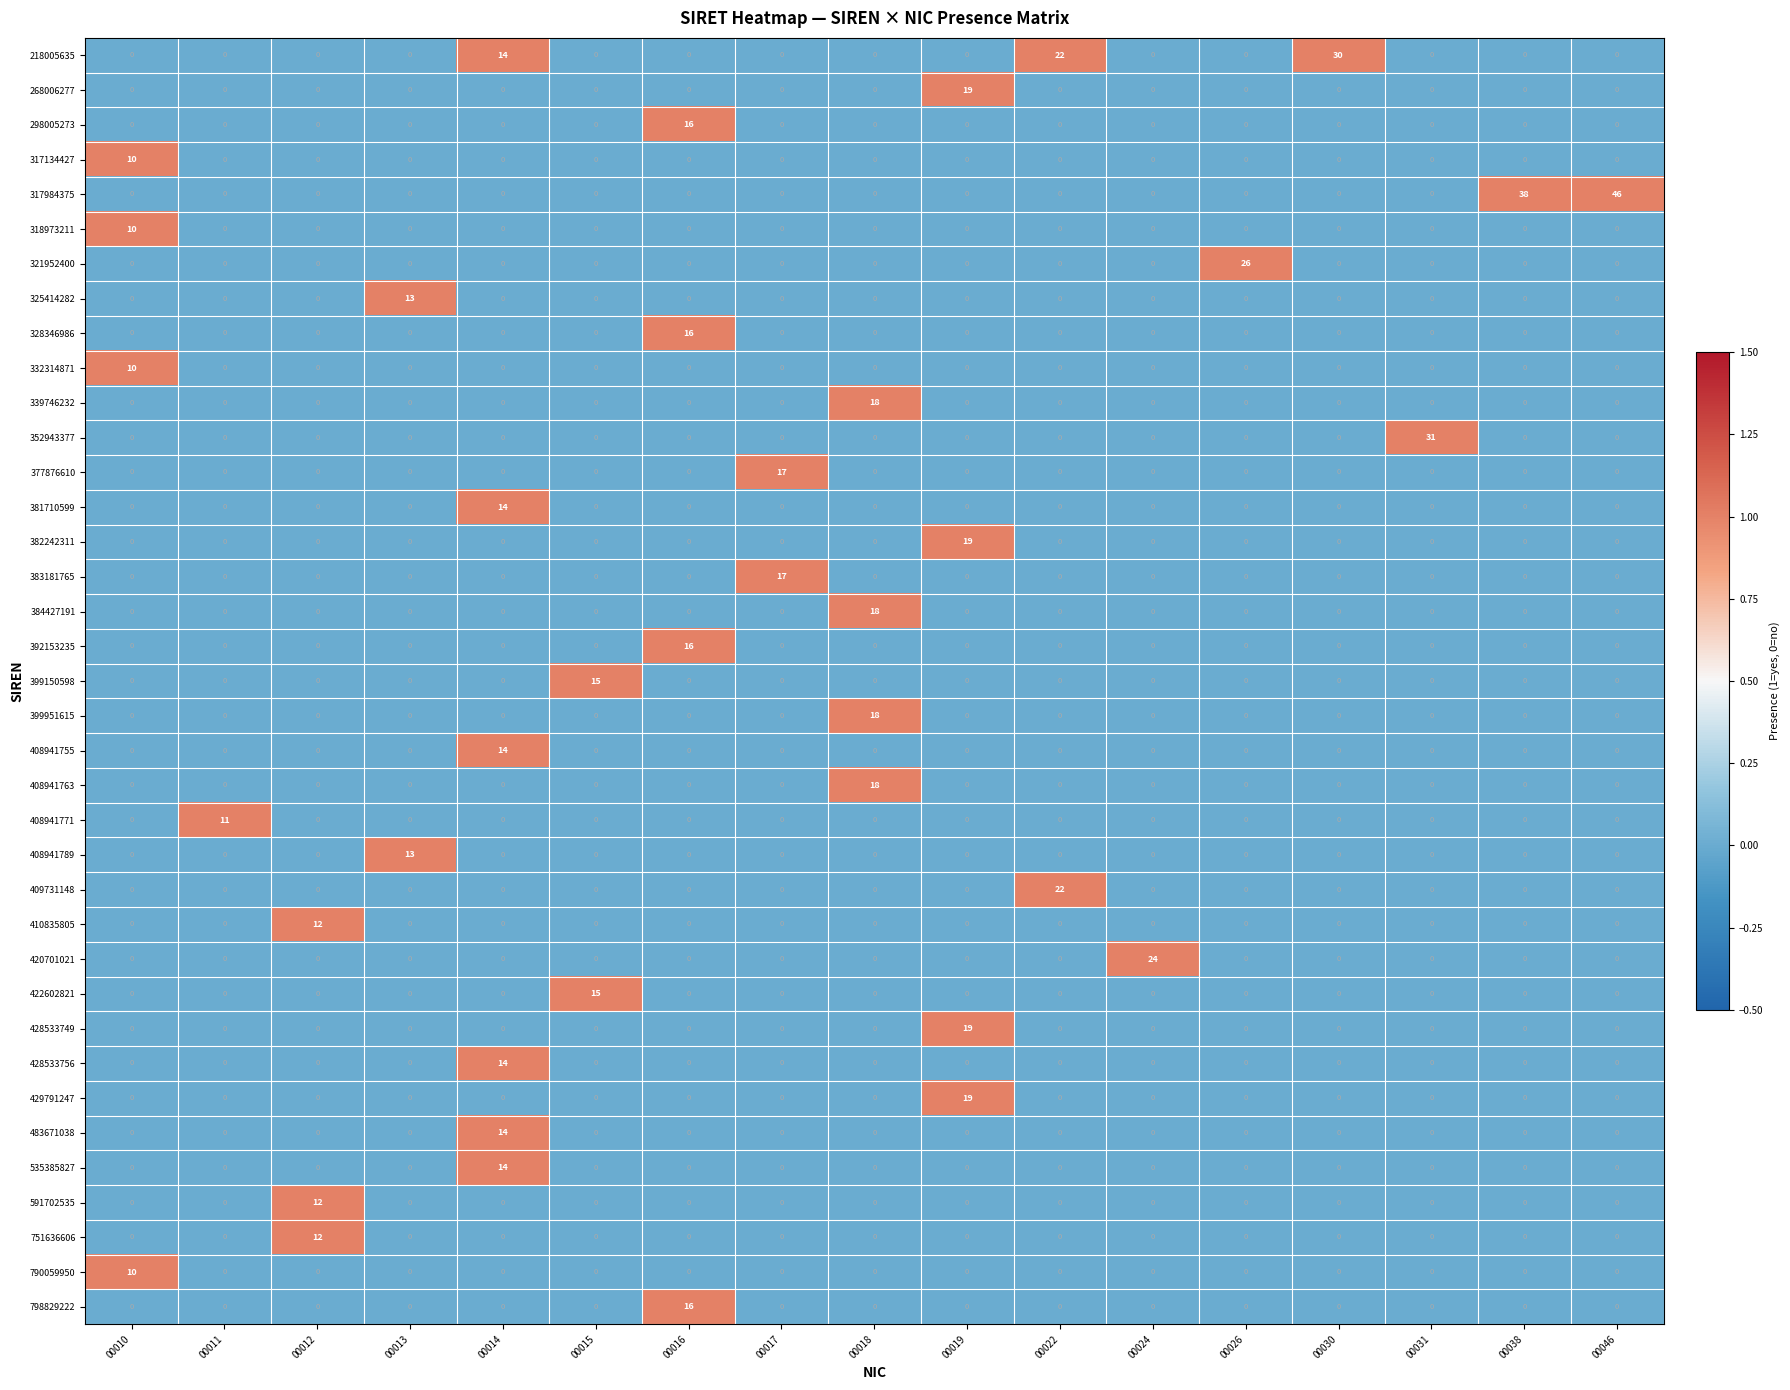

What is the total value across all series at 00019?

76